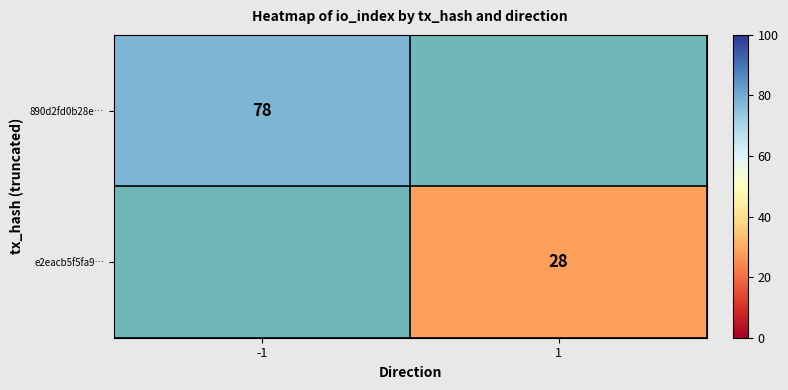

Which label corresponds to the smallest value in the chart?

1